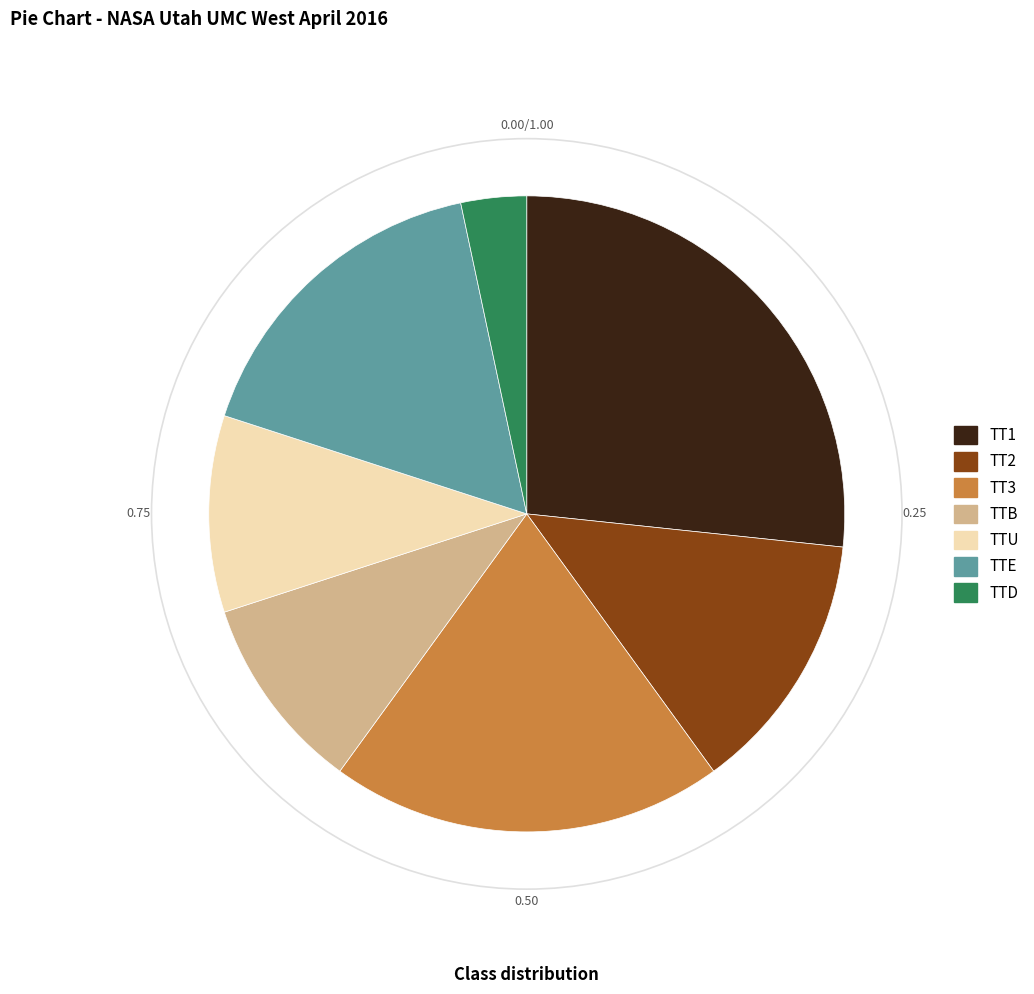

Approximately how many times larger is the value at TT1 compared to TTD?

8.0